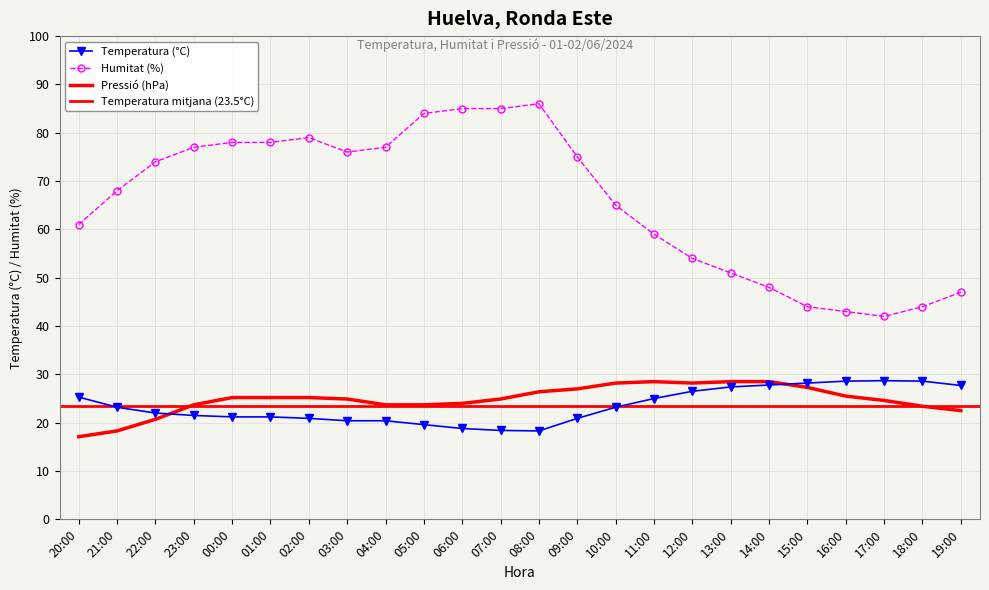

The value of Pressió (hPa) - 1000 at 07:00 is 24.9. True or false?

True